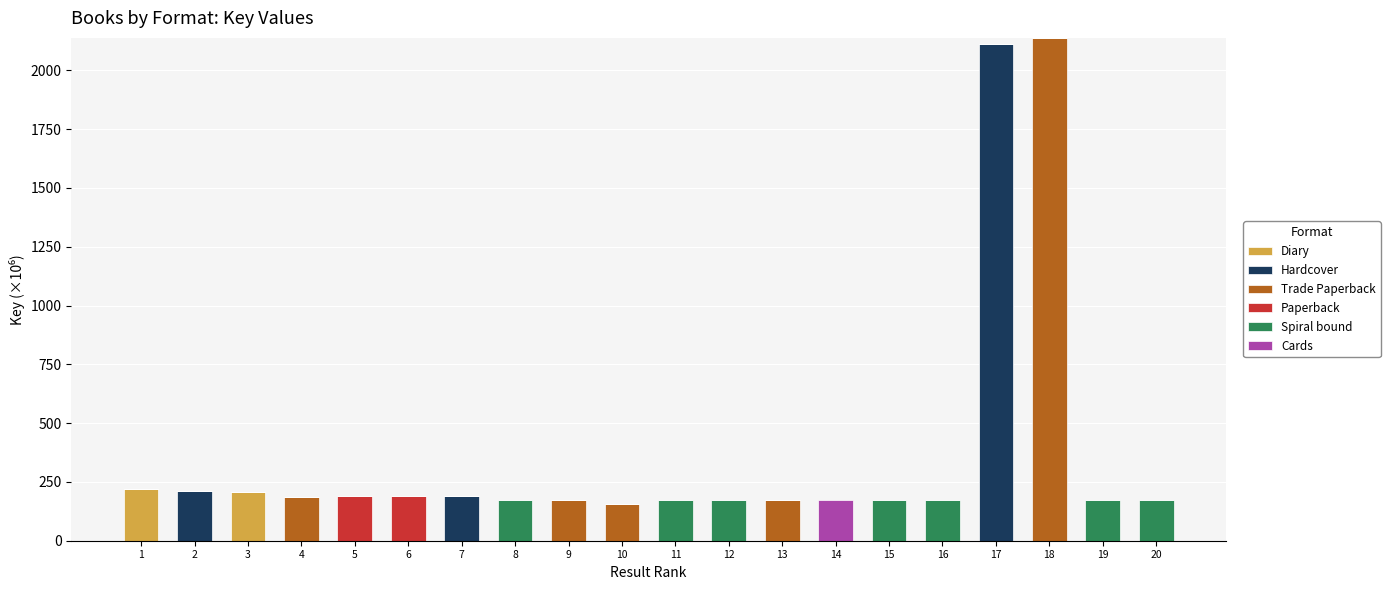

What is the total value across all series at 6?

192.0